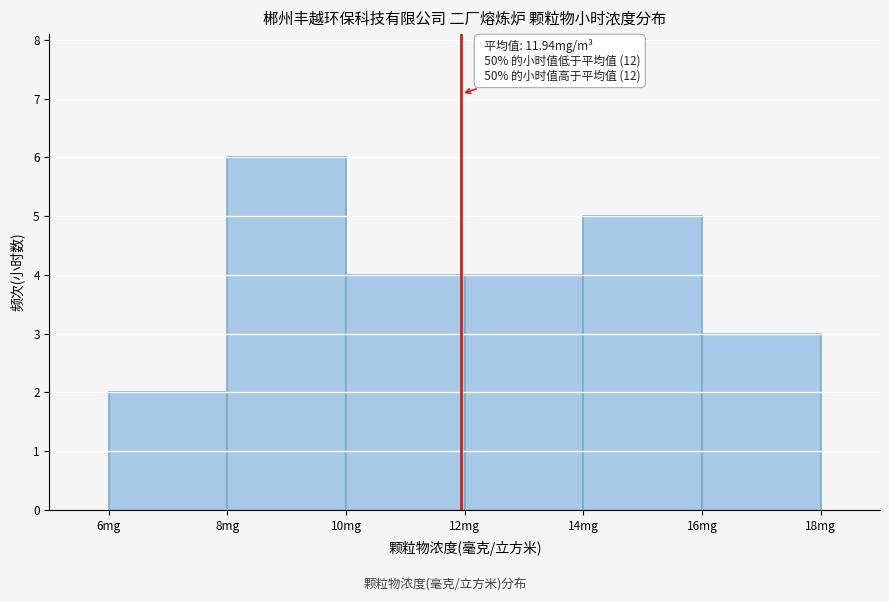

Over which range of the x-axis is the bar tallest?

8 to 10